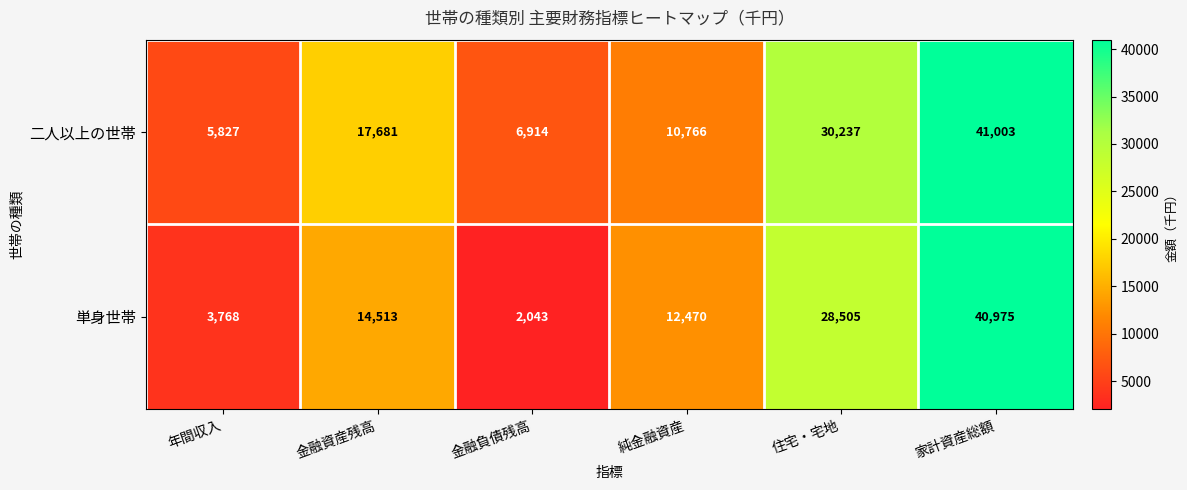

True or false: 二人以上の世帯 has a value of 10766 at 純金融資産.

True